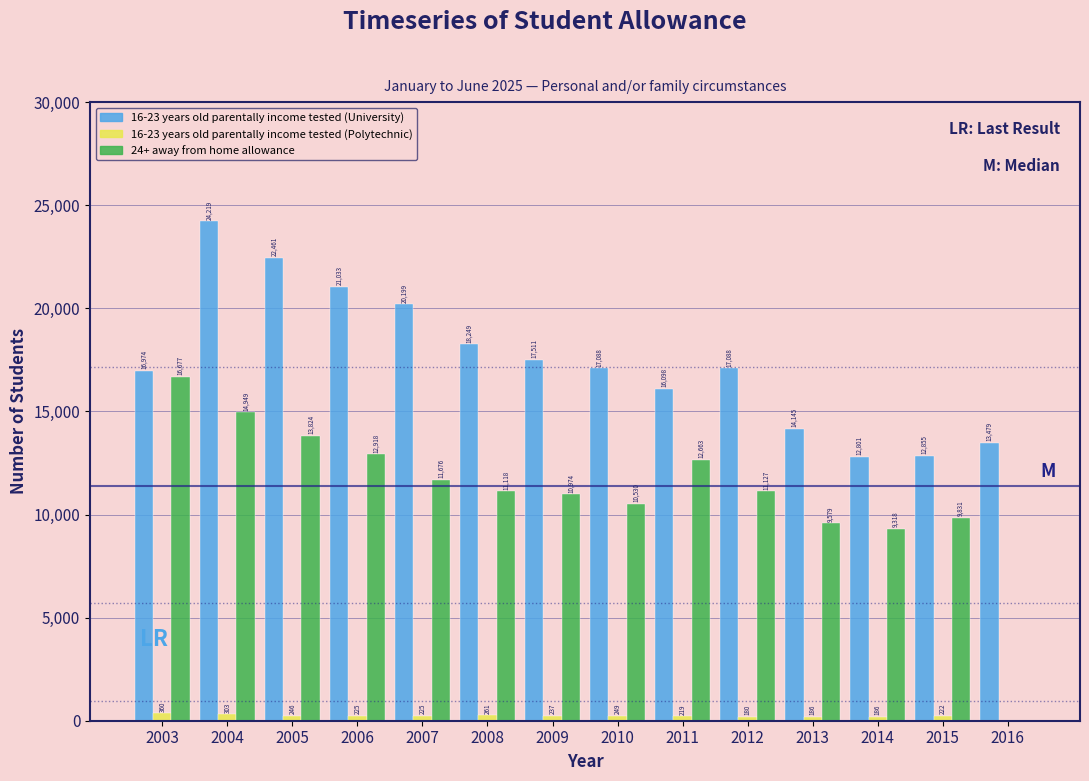

Reading left to right, list all the values displayed in this chart.

16-23 years old parentally income tested (University): 2003=16974	2004=24219	2005=22461	2006=21033	2007=20199	2008=18249	2009=17511	2010=17088	2011=16098	2012=17088	2013=14145	2014=12801	2015=12855	2016=13479
16-23 years old parentally income tested (Polytechnic): 2003=360	2004=303	2005=246	2006=225	2007=225	2008=261	2009=237	2010=249	2011=219	2012=180	2013=186	2014=186	2015=222	2016=0
24+ away from home allowance: 2003=16677	2004=14949	2005=13824	2006=12918	2007=11676	2008=11118	2009=10974	2010=10530	2011=12663	2012=11127	2013=9579	2014=9318	2015=9831	2016=0